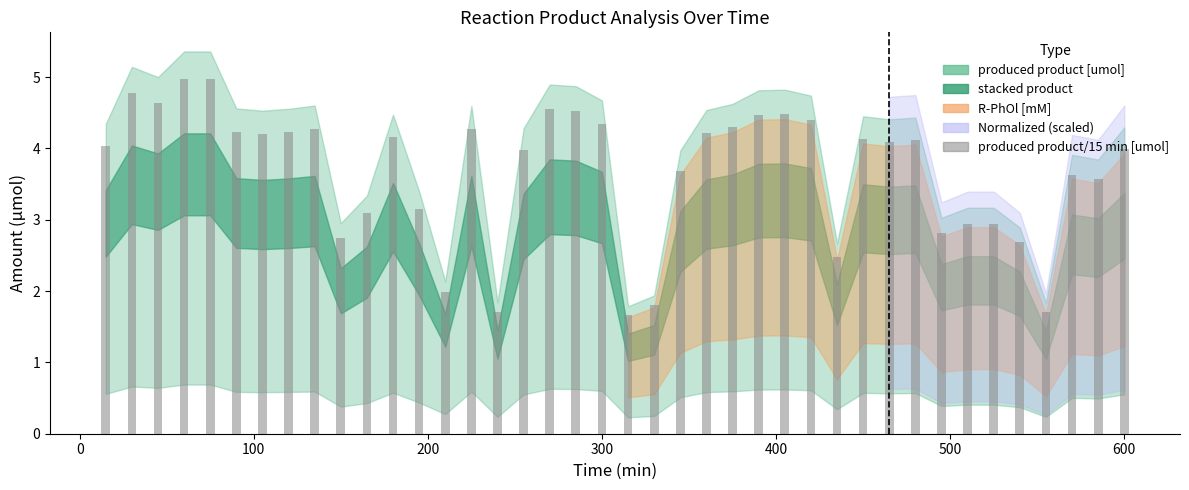

What is the value of the 39th bar from the left?

3.6